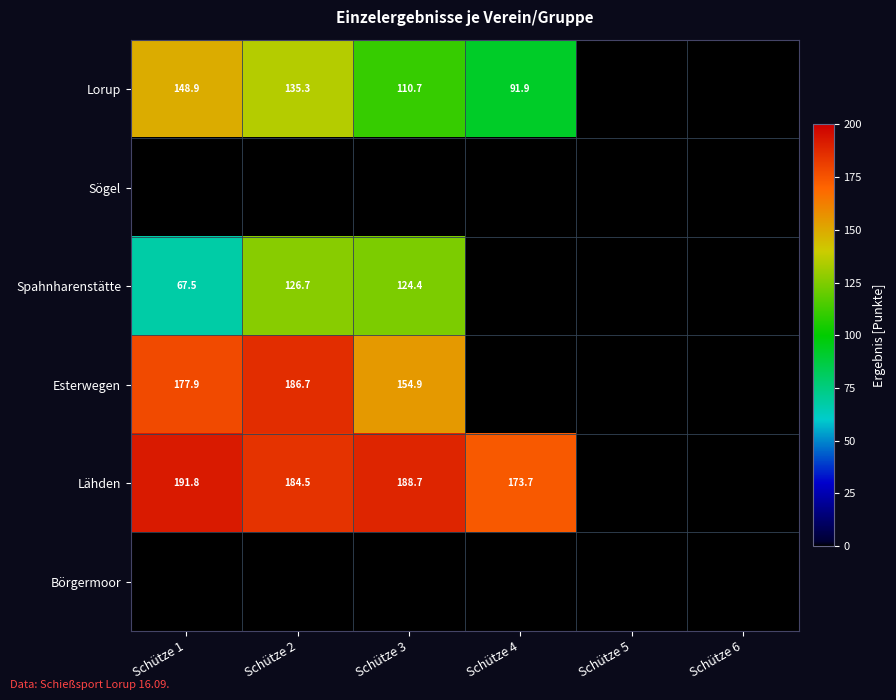

Between Schütze 5 and Schütze 6, which is larger?

Schütze 5